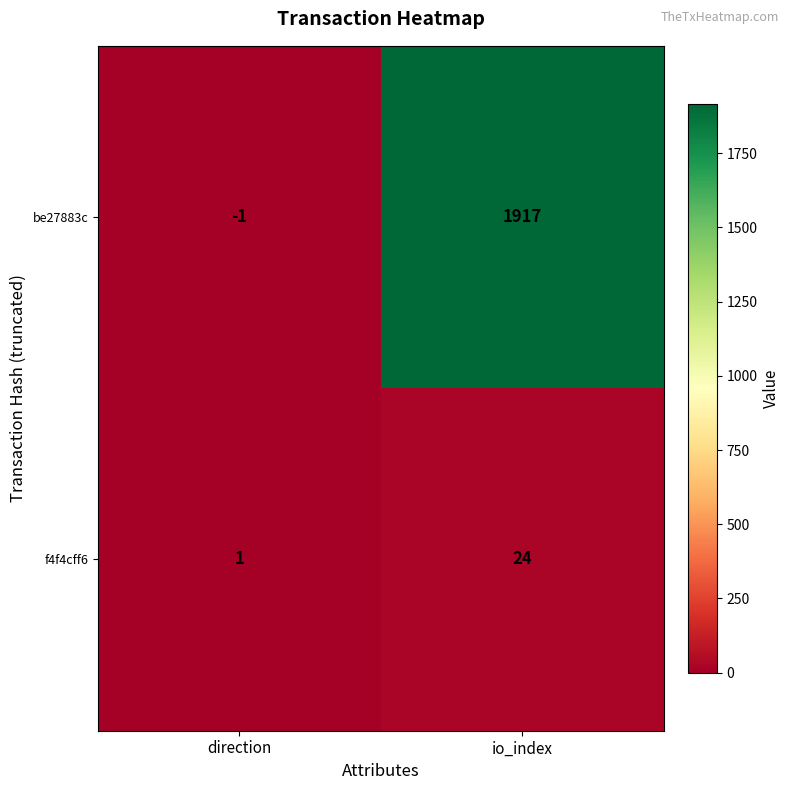

What is the approximate value of be27883c at io_index, to the nearest 10?

1920